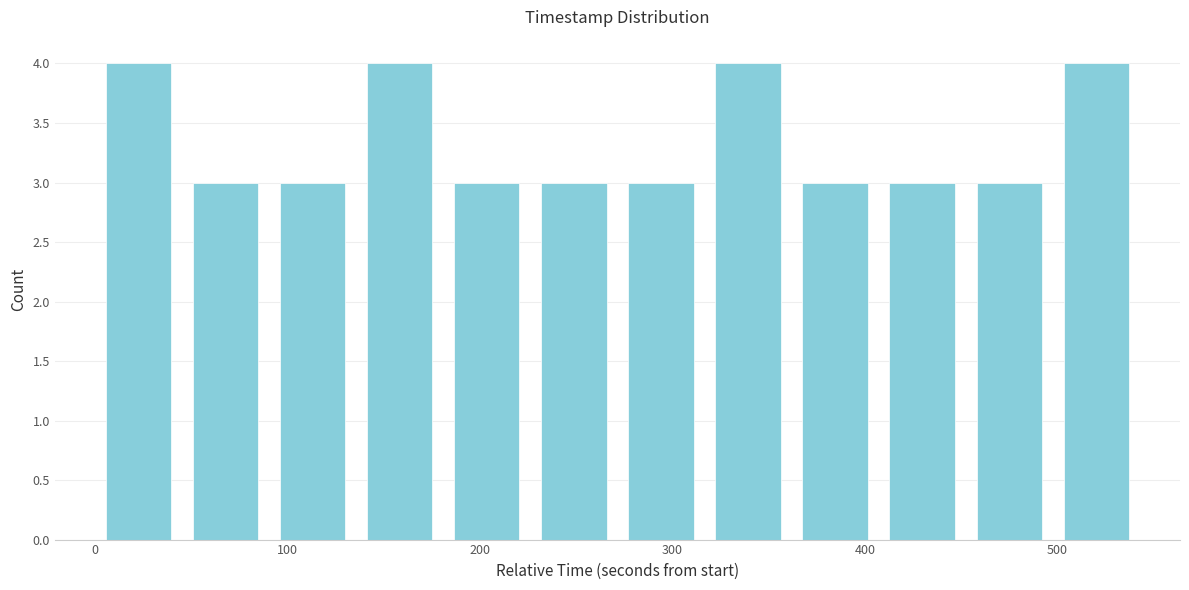

How tall is the bar that spans 90 to 140 on the x-axis? Neither the bar edges nor the heights are printed on the chart, so give them approximately, as read against the axes.

3